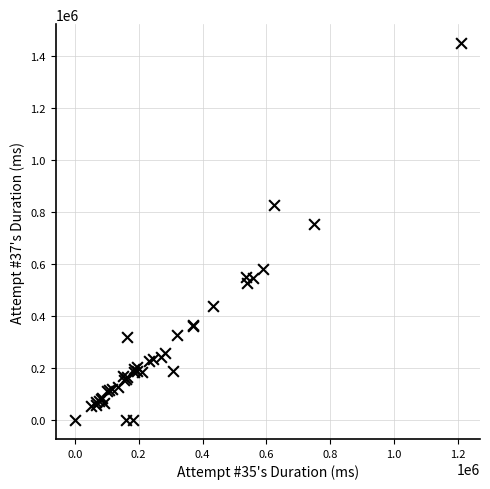

What Y value in the scatter plot is closest to 725826?

754749